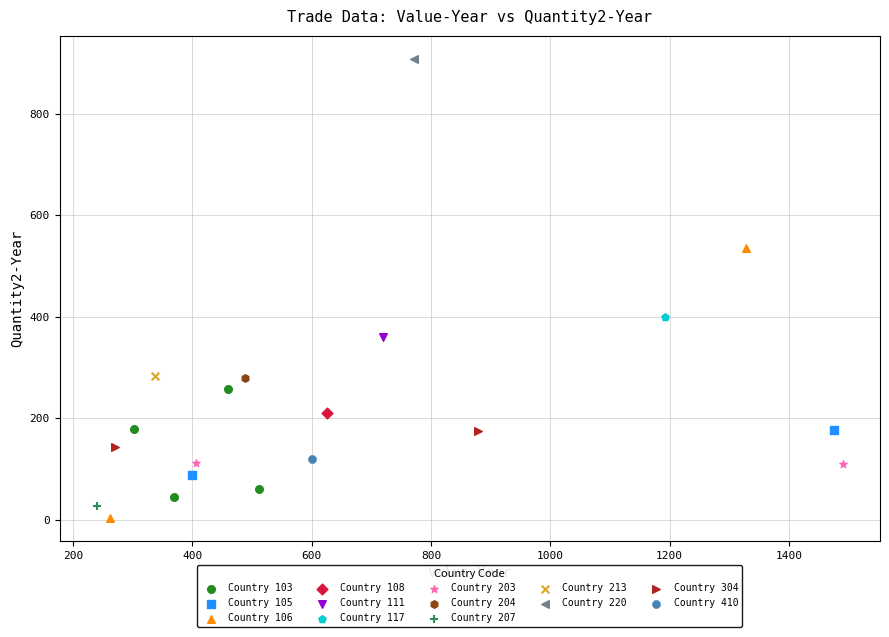

Which series contains the lowest Y value?

Country 106